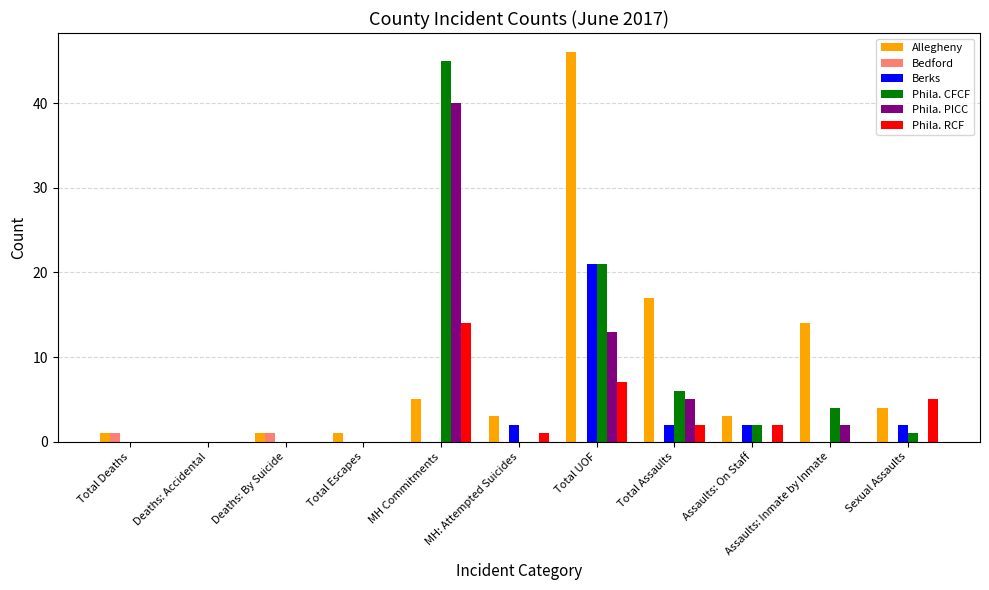

At which label is Phila. CFCF closest to 22?

Total UOF